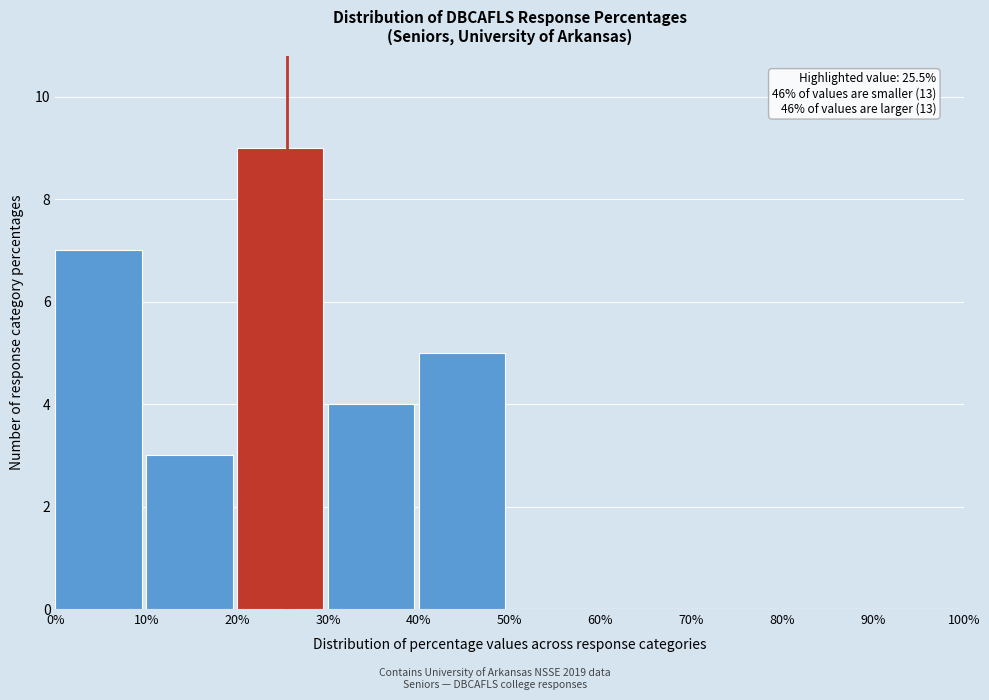

Which range on the x-axis has the tallest bar?

20% to 30%